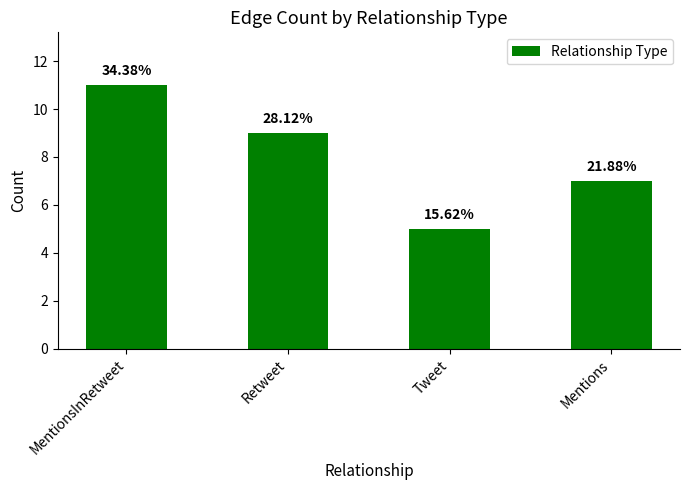

Reading right to left, extract all data points from this chart.

Mentions=7	Tweet=5	Retweet=9	MentionsInRetweet=11